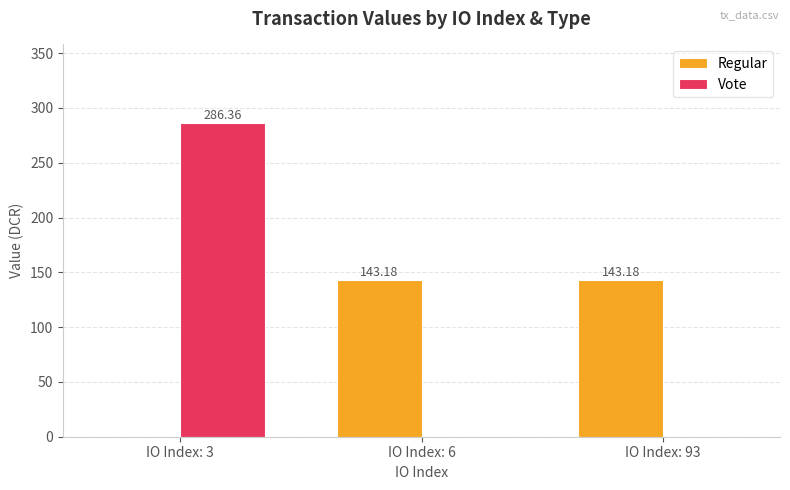

What is the sum of all Regular values?

286.4